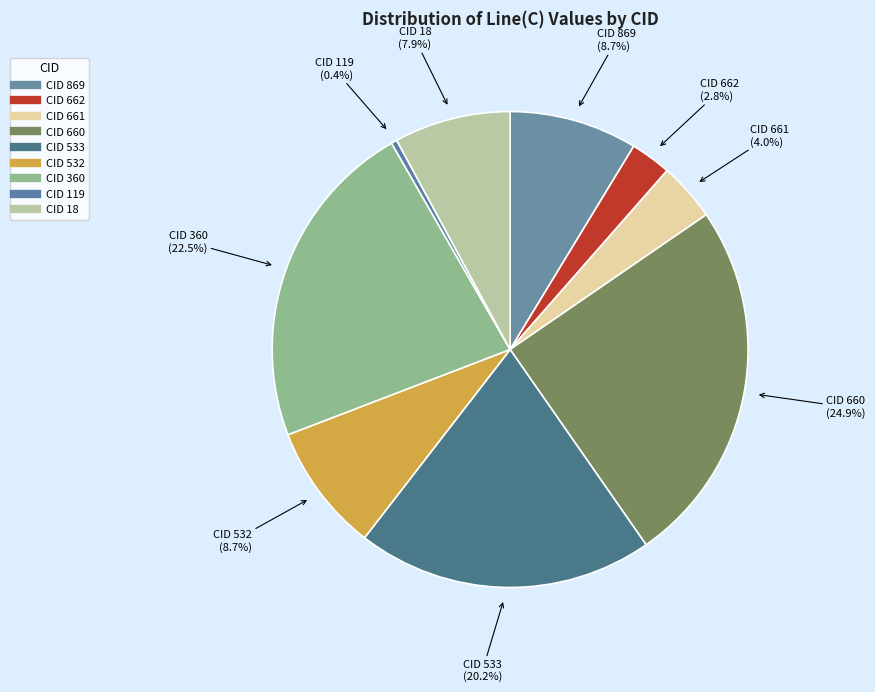

How many slices are in this pie chart?

9